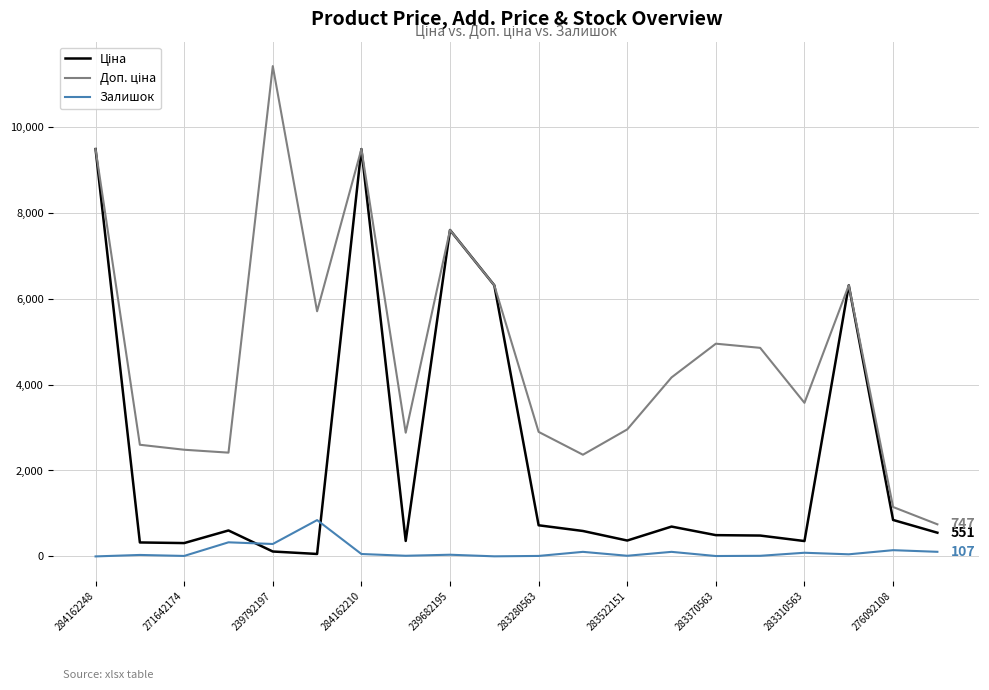

What is the maximum value shown in the chart?

11410.0